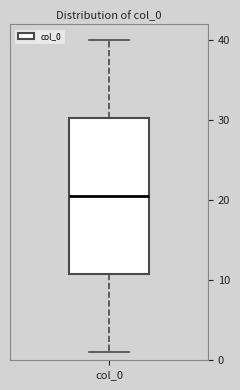

Where is the lower edge of the box for col_0 on the y-axis? The values are not printed on the chart, so give them approximately, as read against the axis.

11